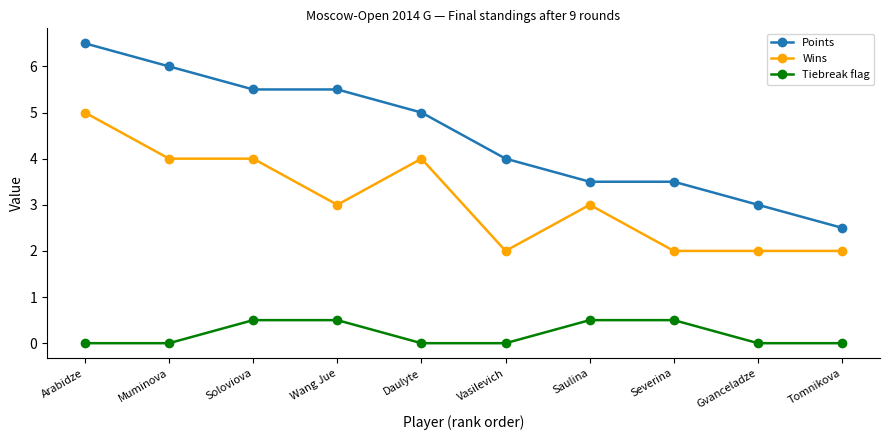

Rank the series by their maximum value, from highest to lowest.

Points, Wins, Tiebreak flag